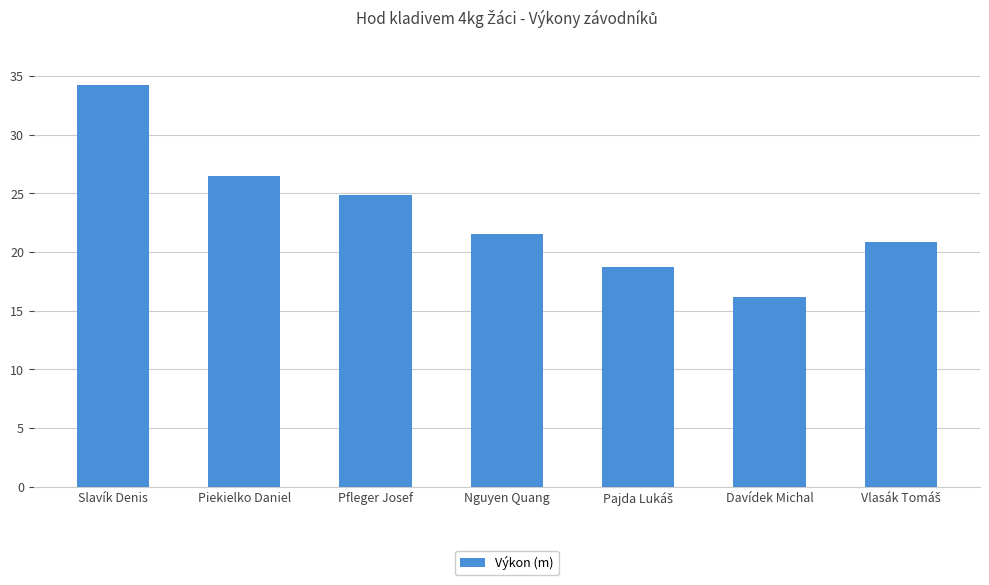

What position from the right is Davídek Michal?

2